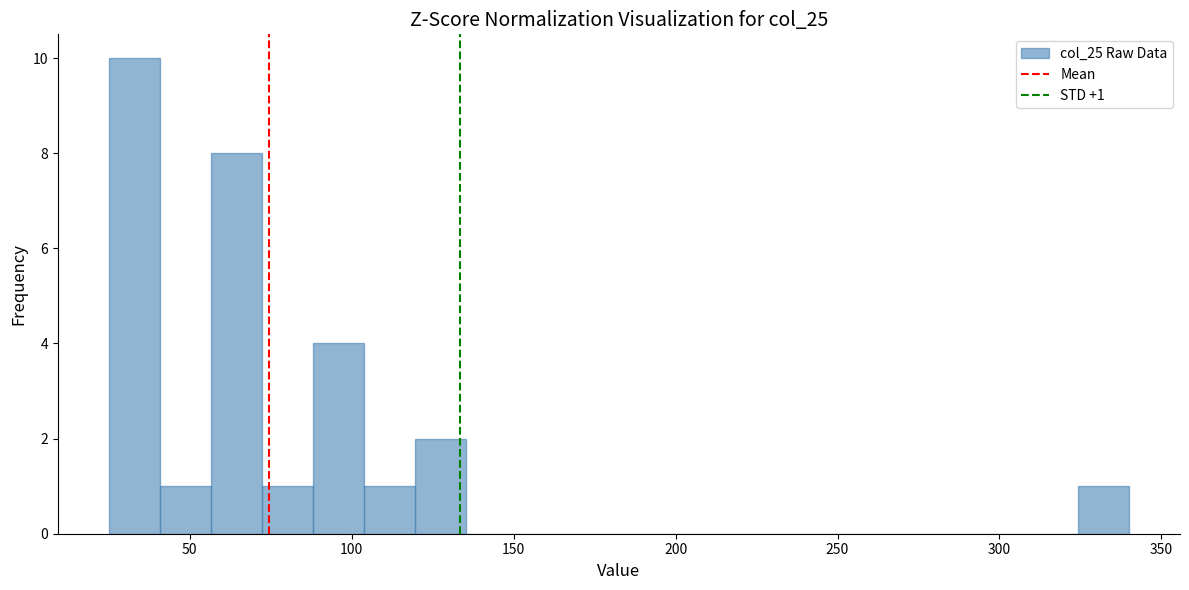

Around what value on the x-axis is the tallest bar? Give the approximate position of its centre, as read against the axis.

35